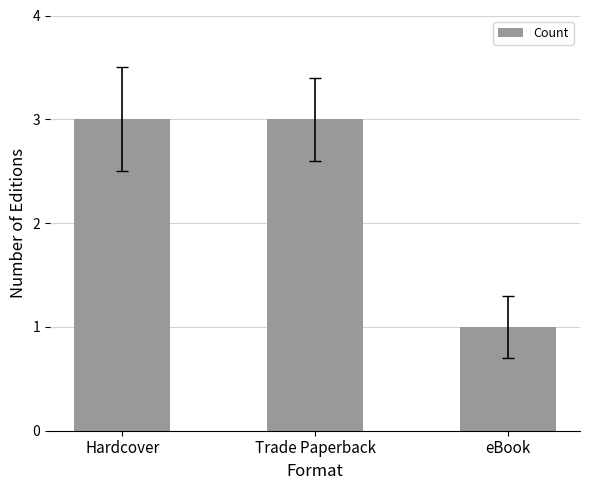

What is the maximum value shown in the chart?

3